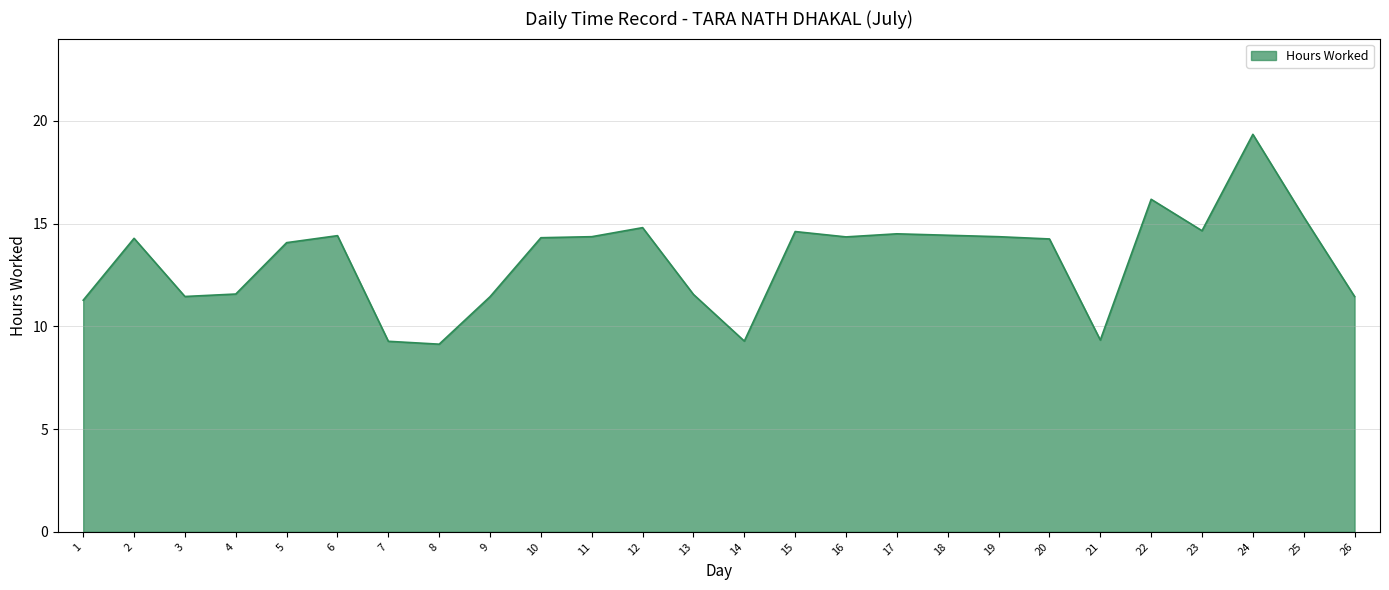

What is the sum of all values?

344.0